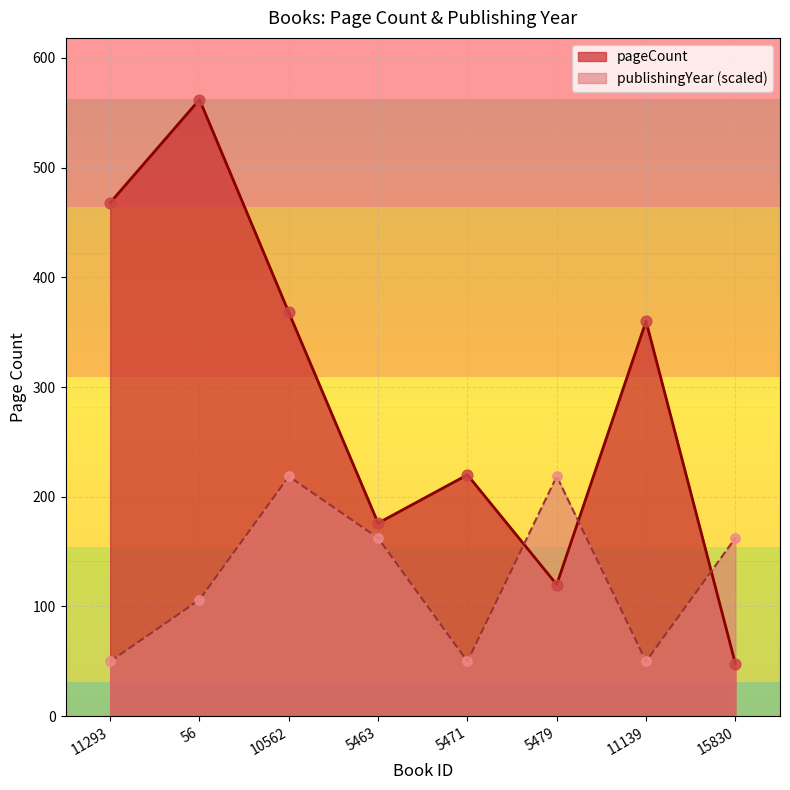

Which series has the widest spread of Y values?

pageCount